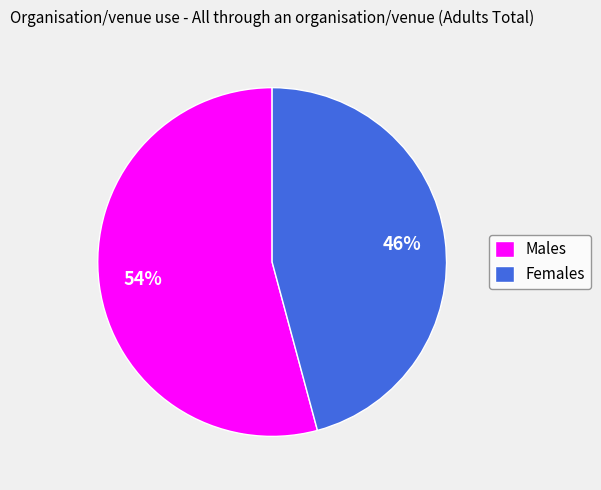

Do Females and Males together represent more than half of the pie?

Yes